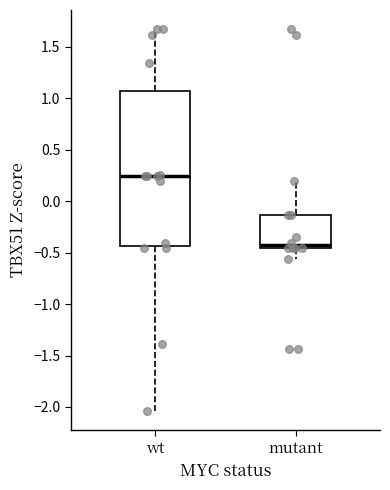

Comparing the boxes themselves (not the whiskers), which one is the tallest?

wt